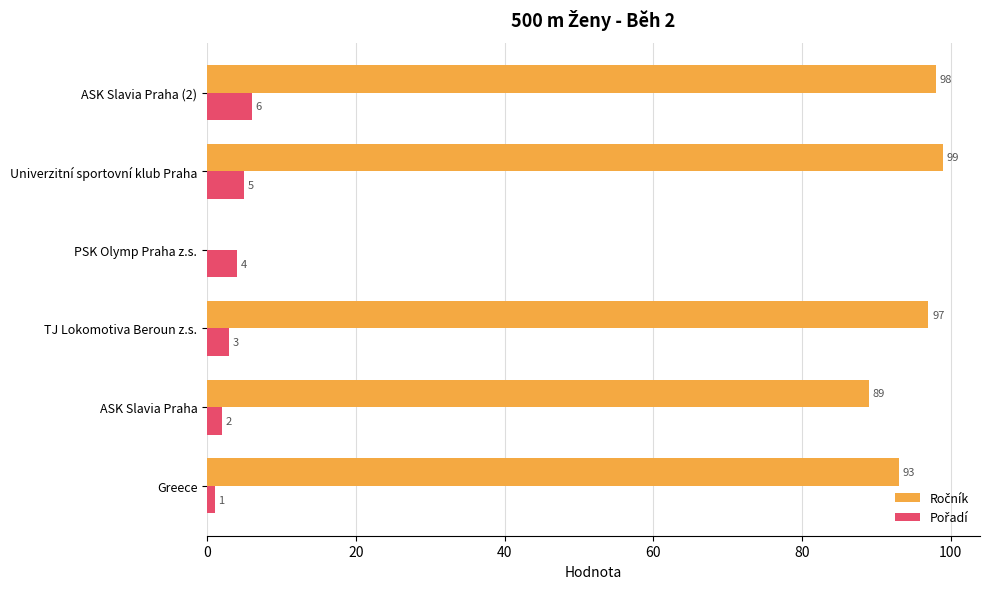

What is the total value across all series at TJ Lokomotiva Beroun z.s.?

100